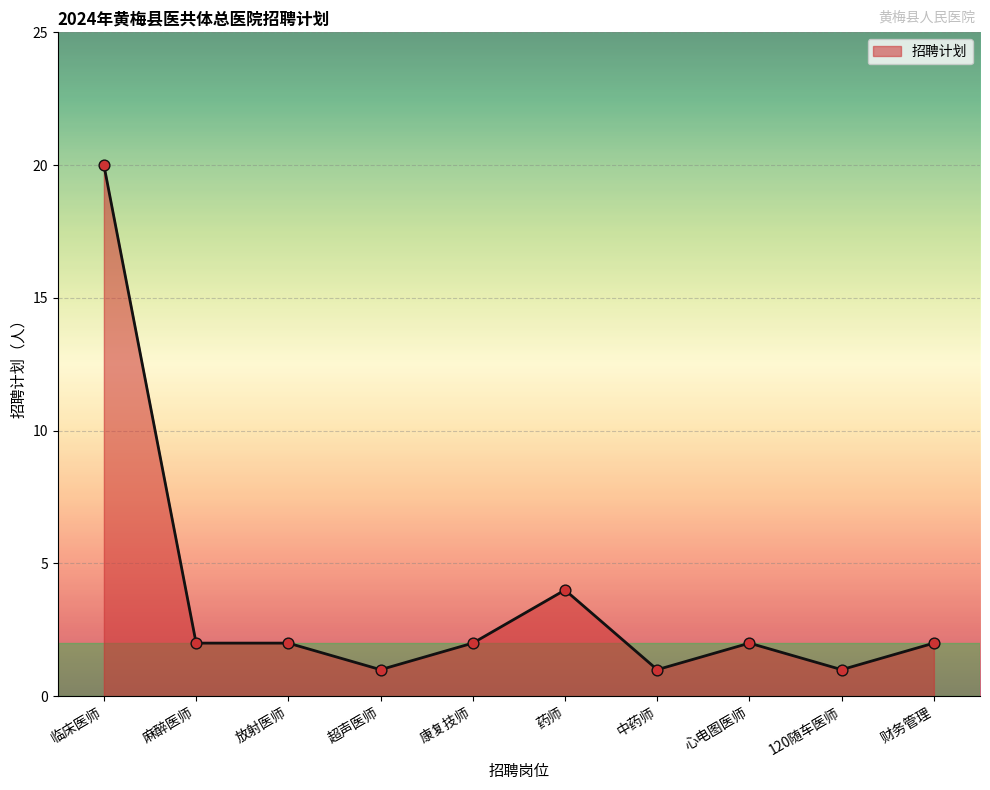

What is the ratio of the value at 心电图医师 to the value at 药师?

0.5